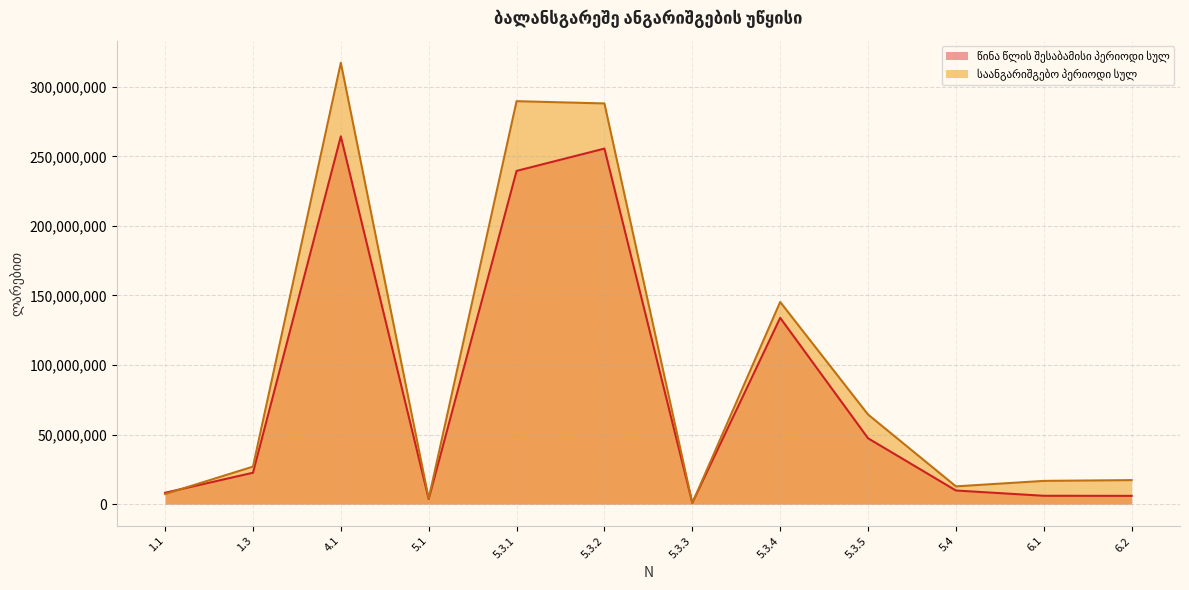

True or false: წინა წლის შესაბამისი პერიოდი სულ has a value of 5967100.0 at 6.1.

True